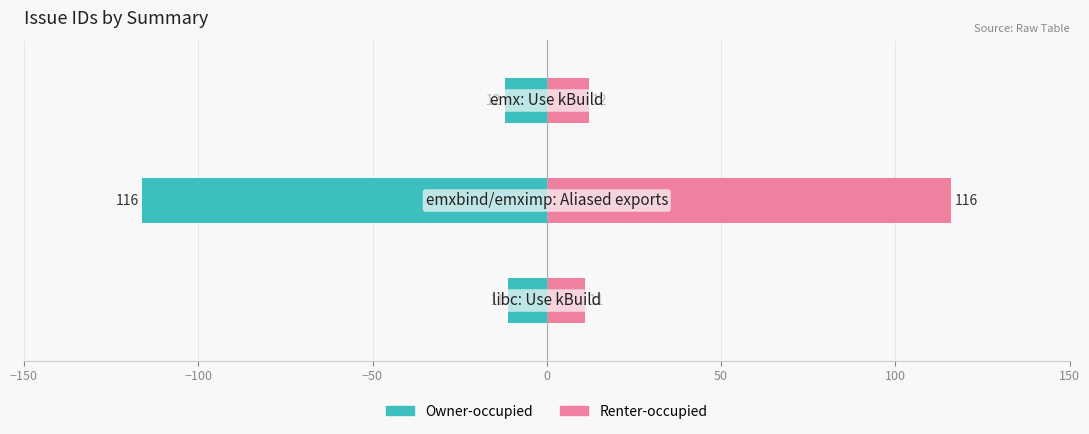

What is the sum of all Owner-occupied values?

-139